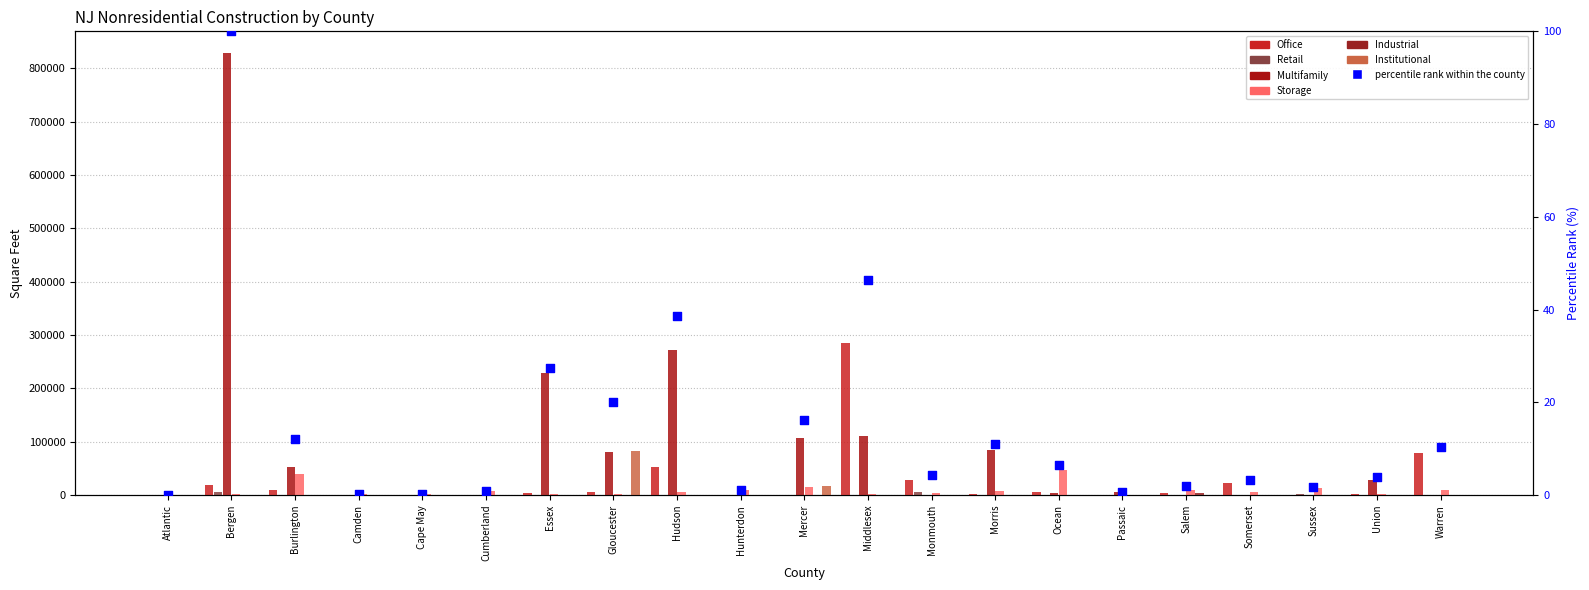

Which series reaches the maximum Y coordinate?

Multifamily